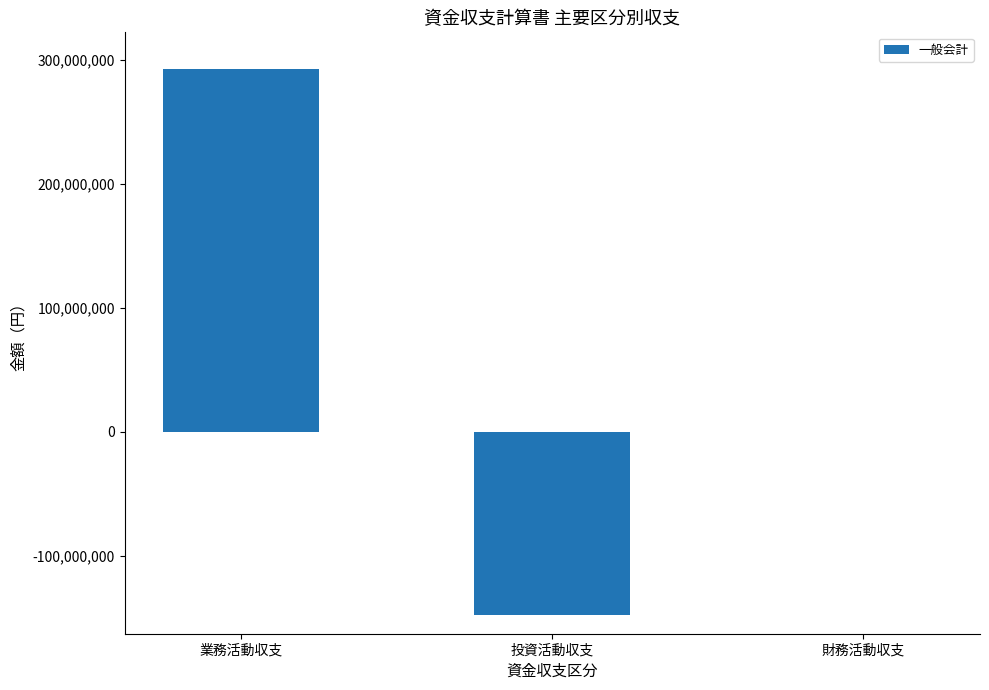

What is the sum of the values at 投資活動収支 and 財務活動収支?

-148273777